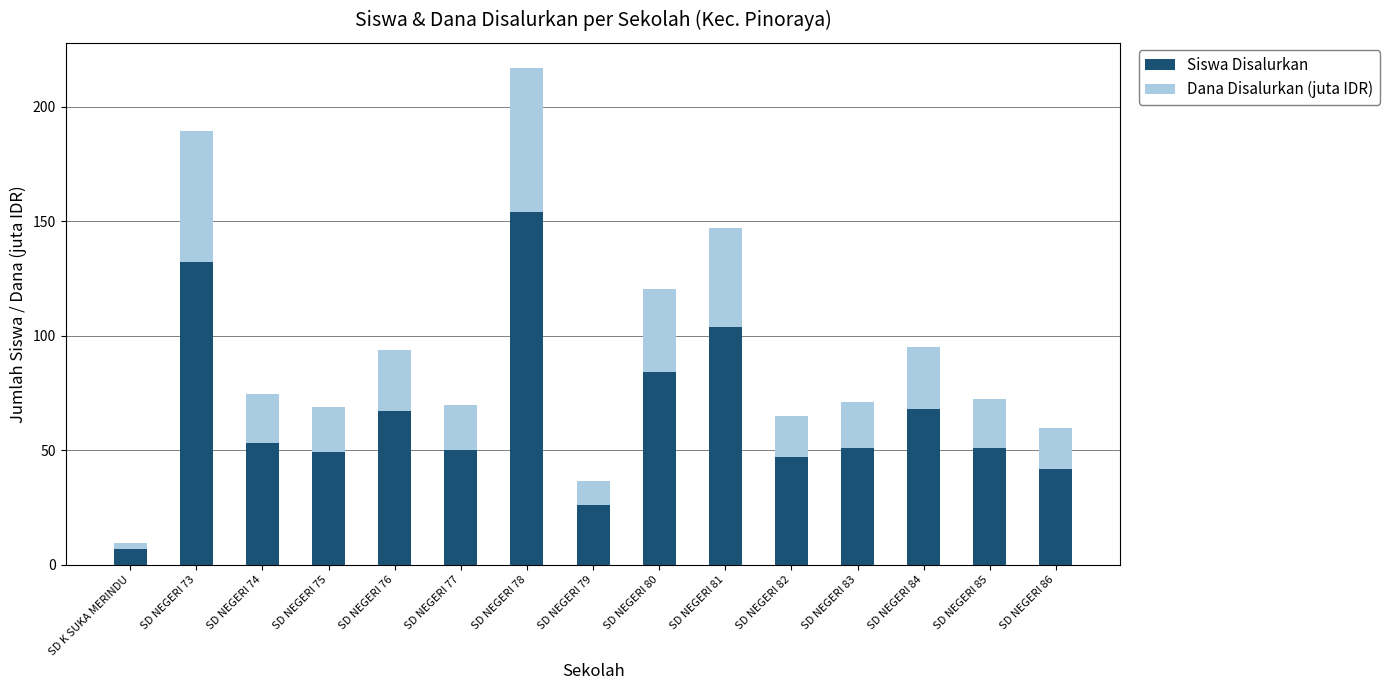

What are all the series names shown in the legend?

Siswa Disalurkan, Dana Disalurkan (juta IDR)